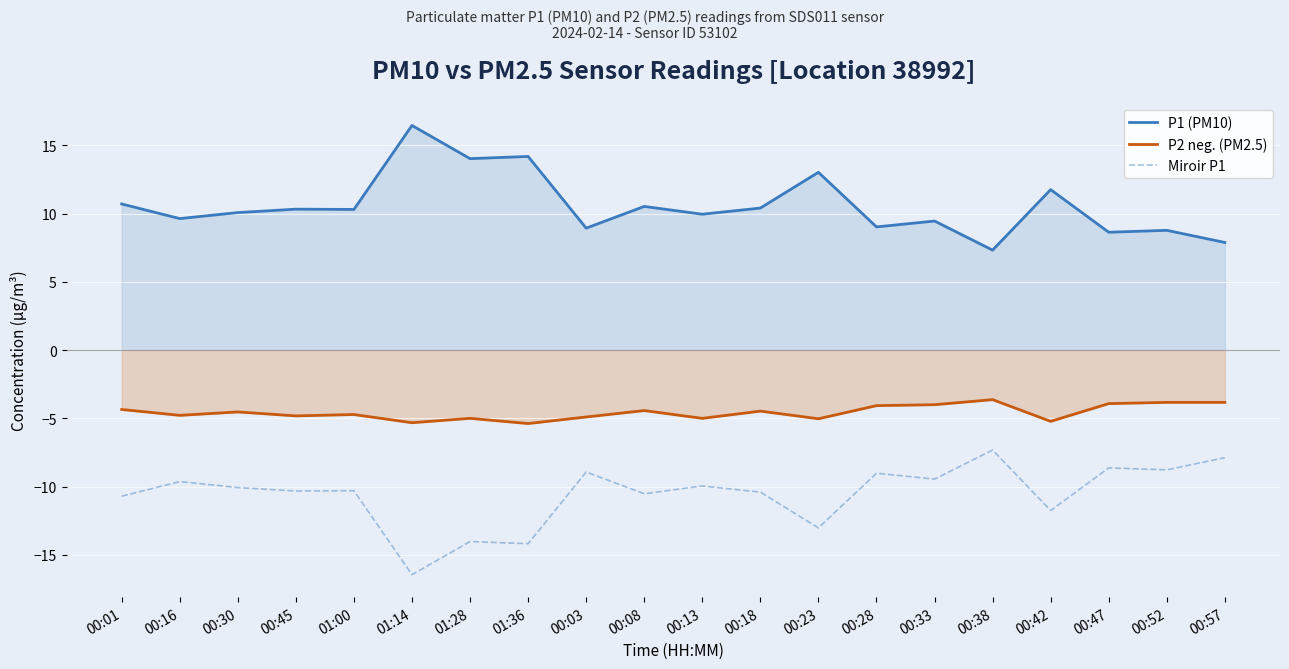

How many data points in Miroir P1 are less than -10?

11